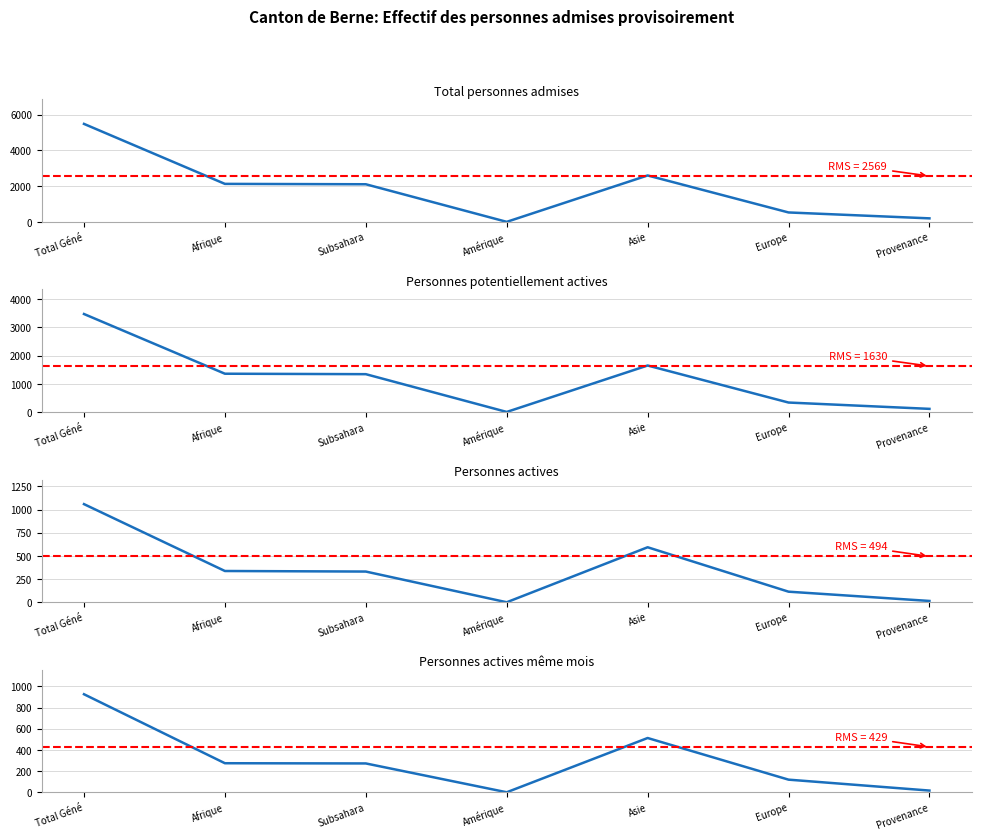

What is the highest value of the Personnes actives series?

1058